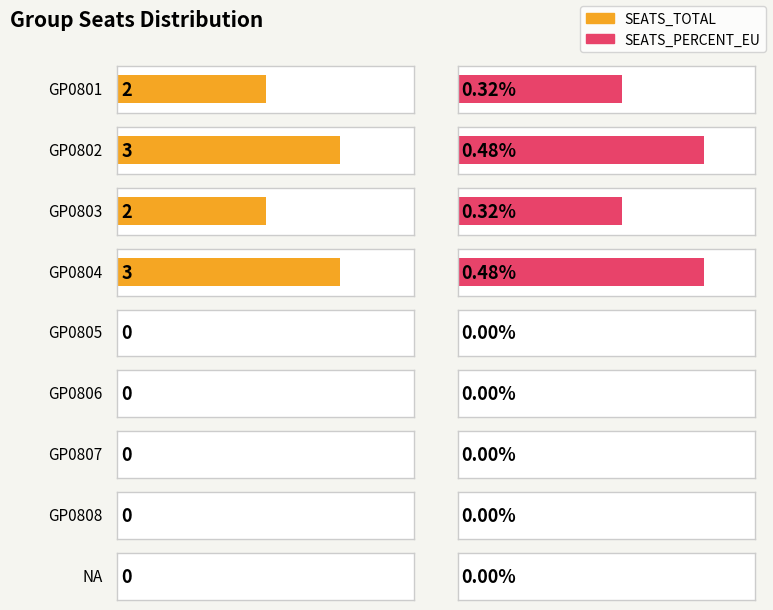

Is the value of SEATS_PERCENT_EU at GP0804 greater than the value of SEATS_TOTAL at GP0802?

No